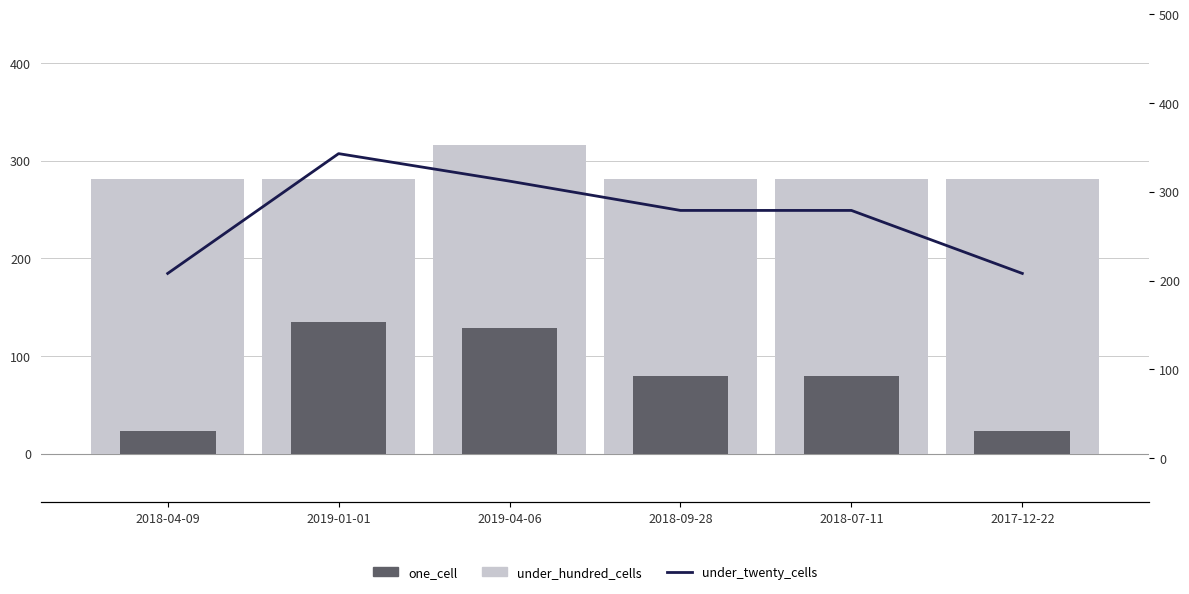

Reading left to right, extract all data points from this chart.

under_hundred_cells: 2018-04-09=281	2019-01-01=281	2019-04-06=316	2018-09-28=281	2018-07-11=281	2017-12-22=281
one_cell: 2018-04-09=23	2019-01-01=135	2019-04-06=129	2018-09-28=79	2018-07-11=79	2017-12-22=23
under_twenty_cells: 2018-04-09=208	2019-01-01=343	2019-04-06=312	2018-09-28=279	2018-07-11=279	2017-12-22=208